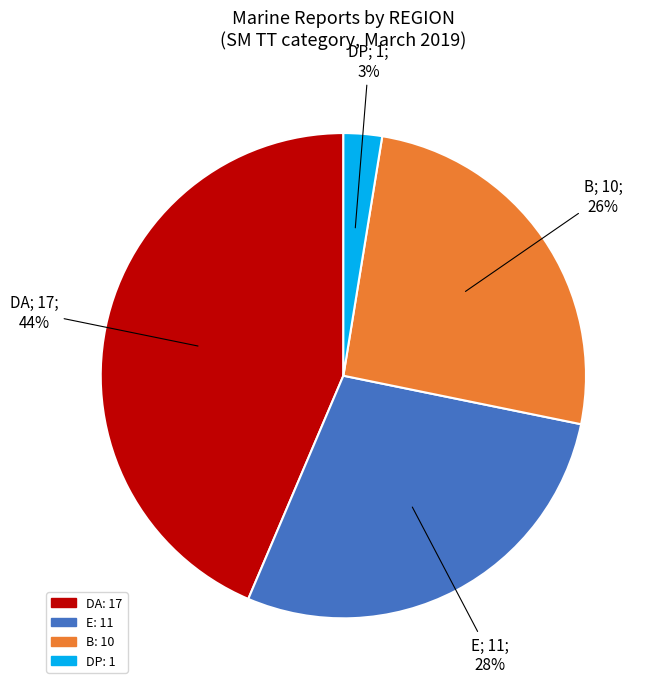

Count the number of slices in the pie.

4